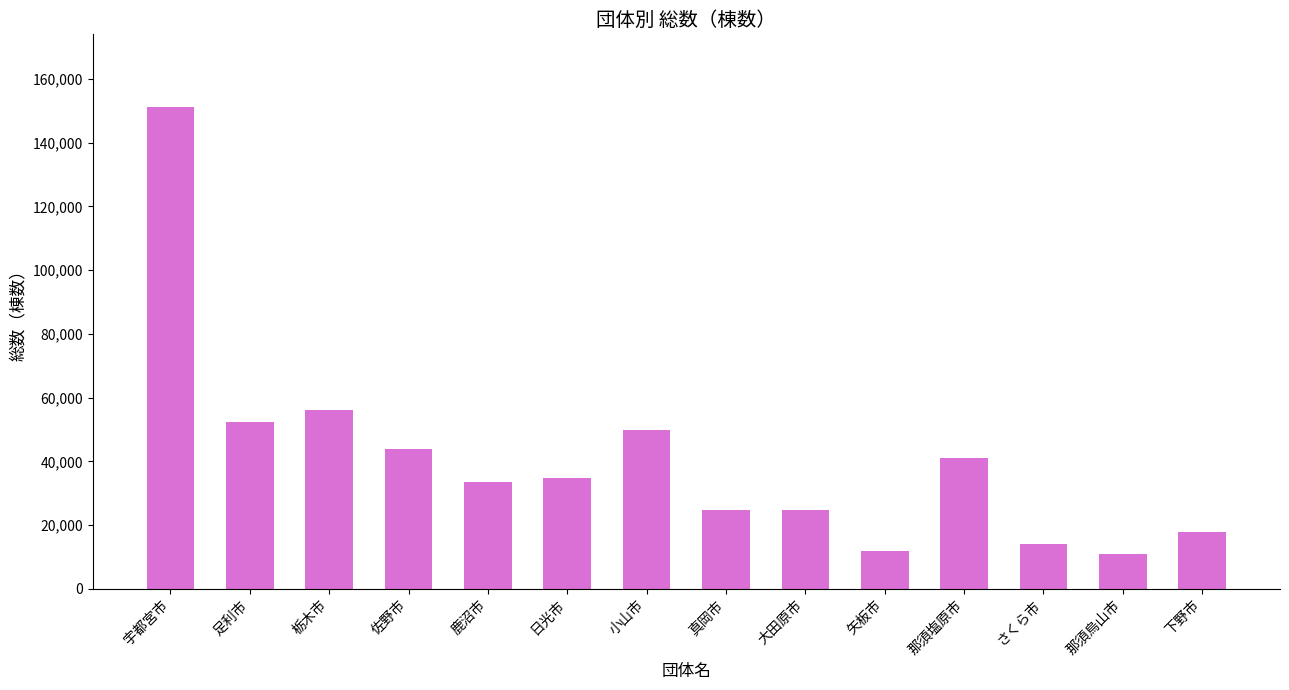

What position from the left is 佐野市?

4